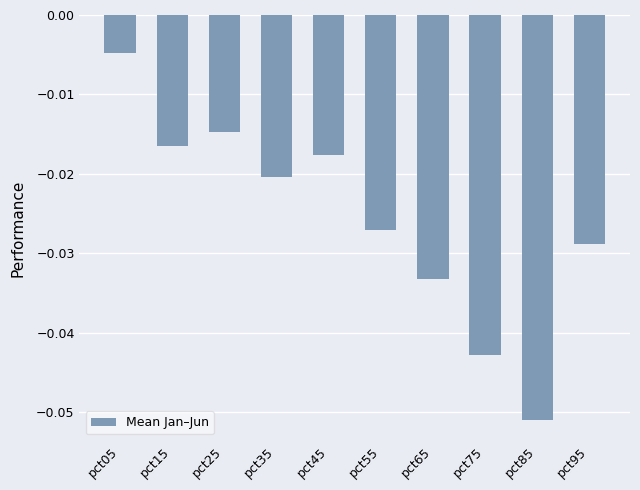

At which category does the chart reach its minimum across all series?

pct85